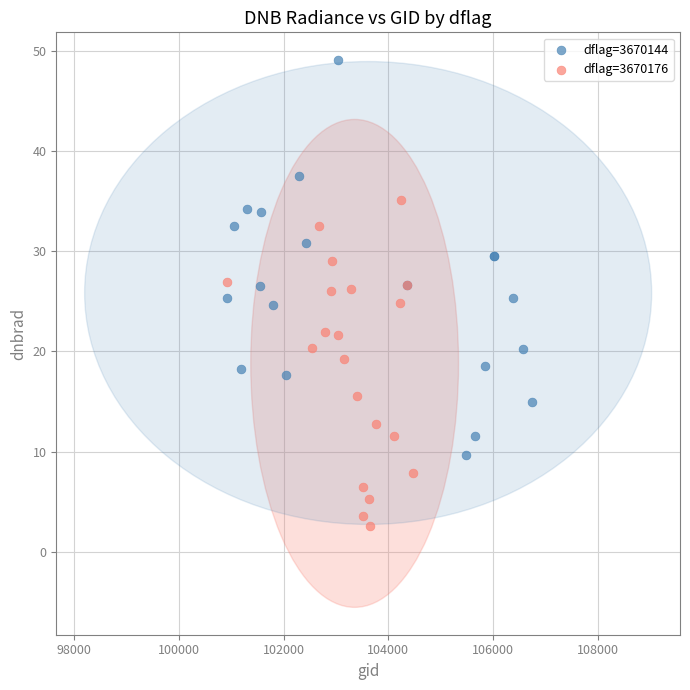

What are all the series names shown in the legend?

dflag=3670144, dflag=3670176